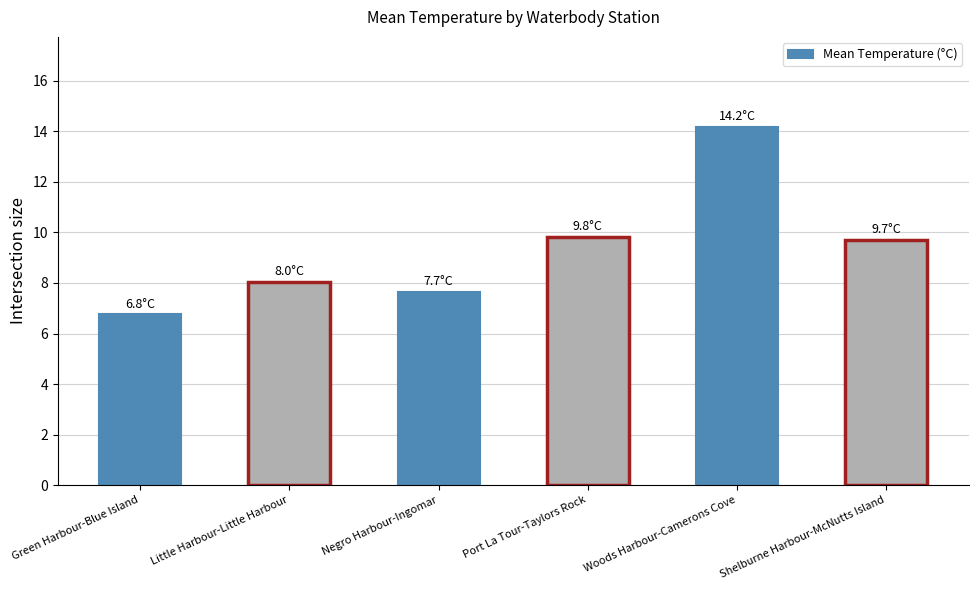

Which has a higher value, Shelburne Harbour-McNutts Island or Green Harbour-Blue Island?

Shelburne Harbour-McNutts Island